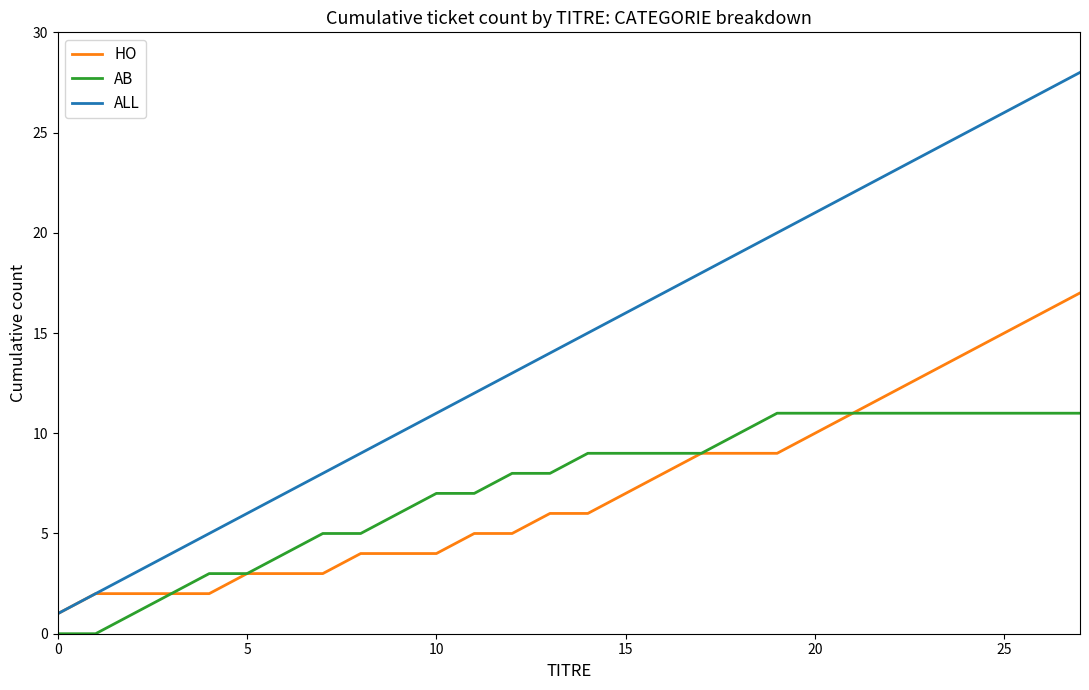

What are all the series names shown in the legend?

HO, AB, ALL